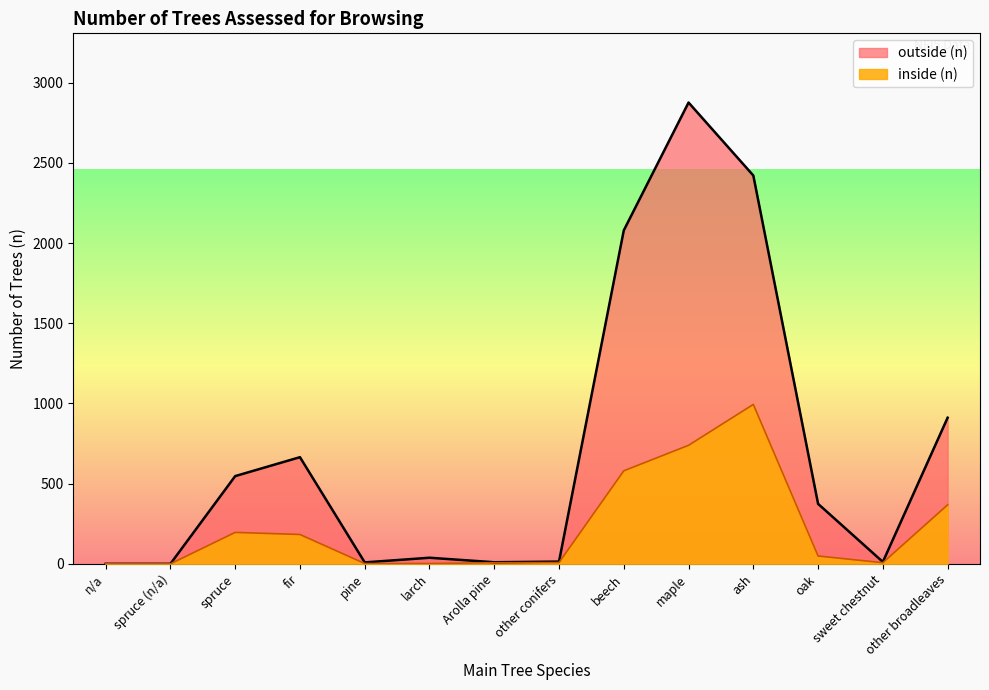

Which series changed the most between pine and beech?

outside (n)